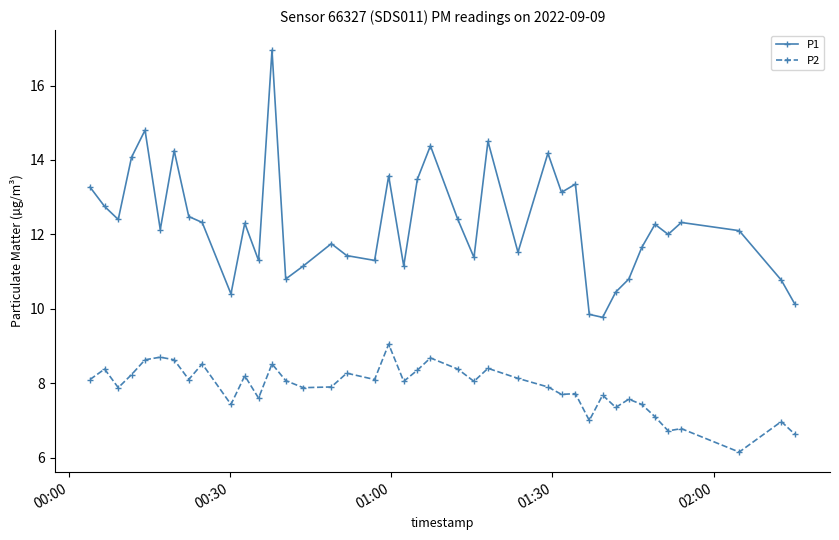

Which series has the largest range (max minus min)?

P1